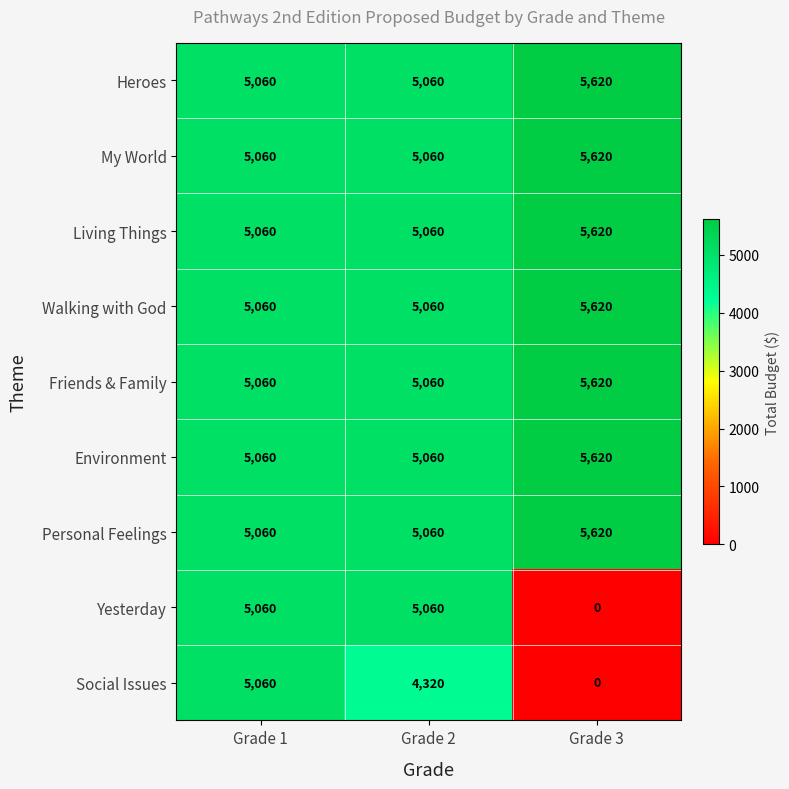

Which category has the lowest value across all series?

Grade 3